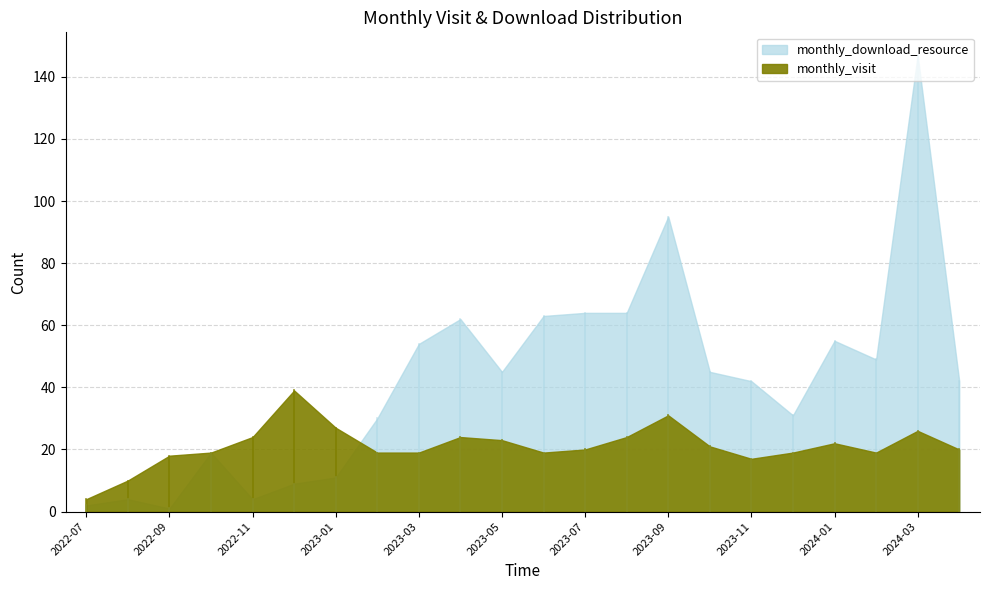

At which label does monthly_download_resource reach its peak?

2024-03